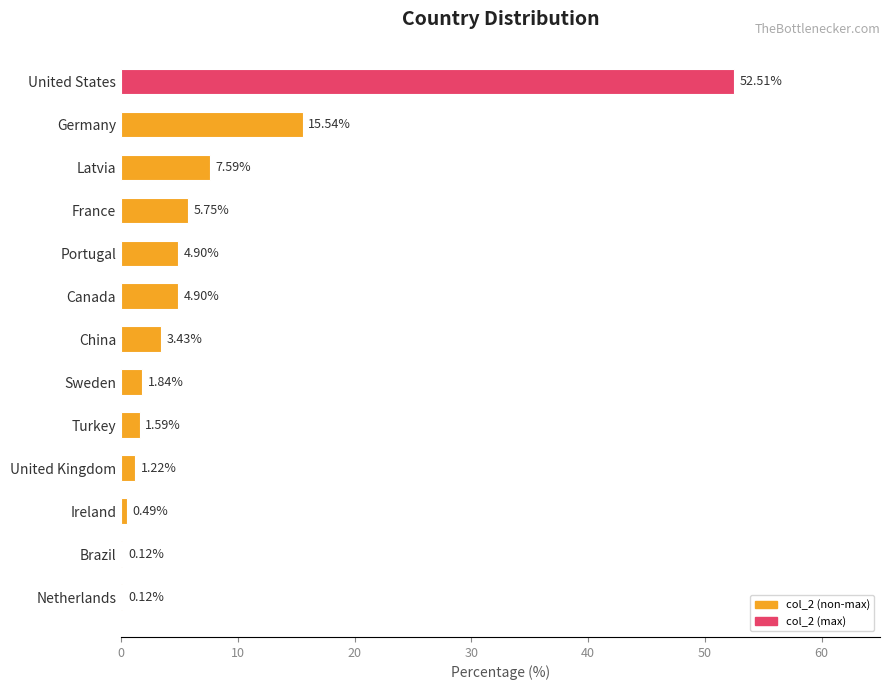

What is the sum of the values at Ireland and Portugal?

5.4